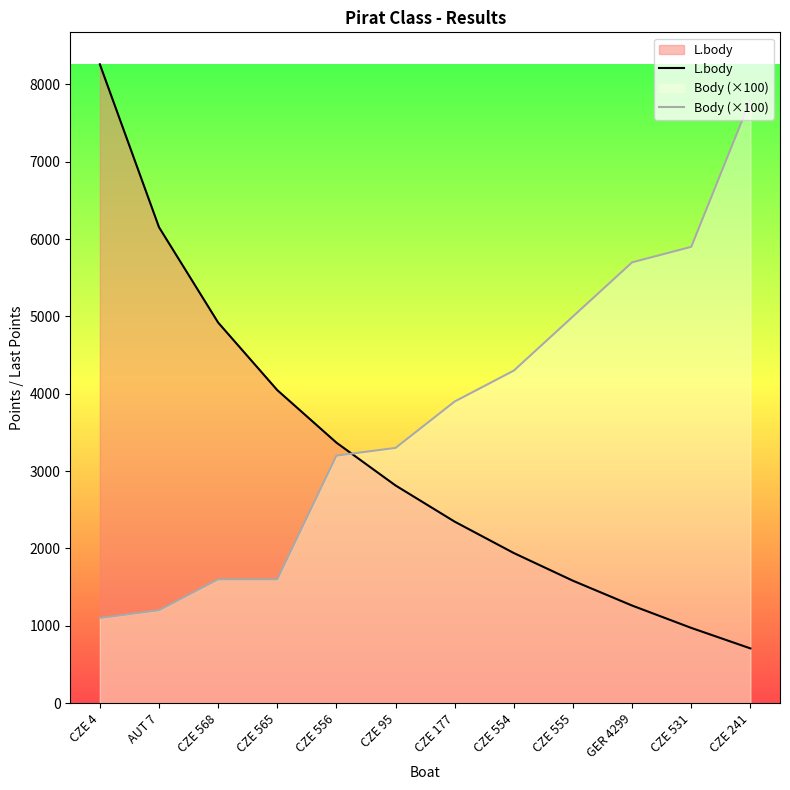

At how many categories does at least one series exceed 1632?

12